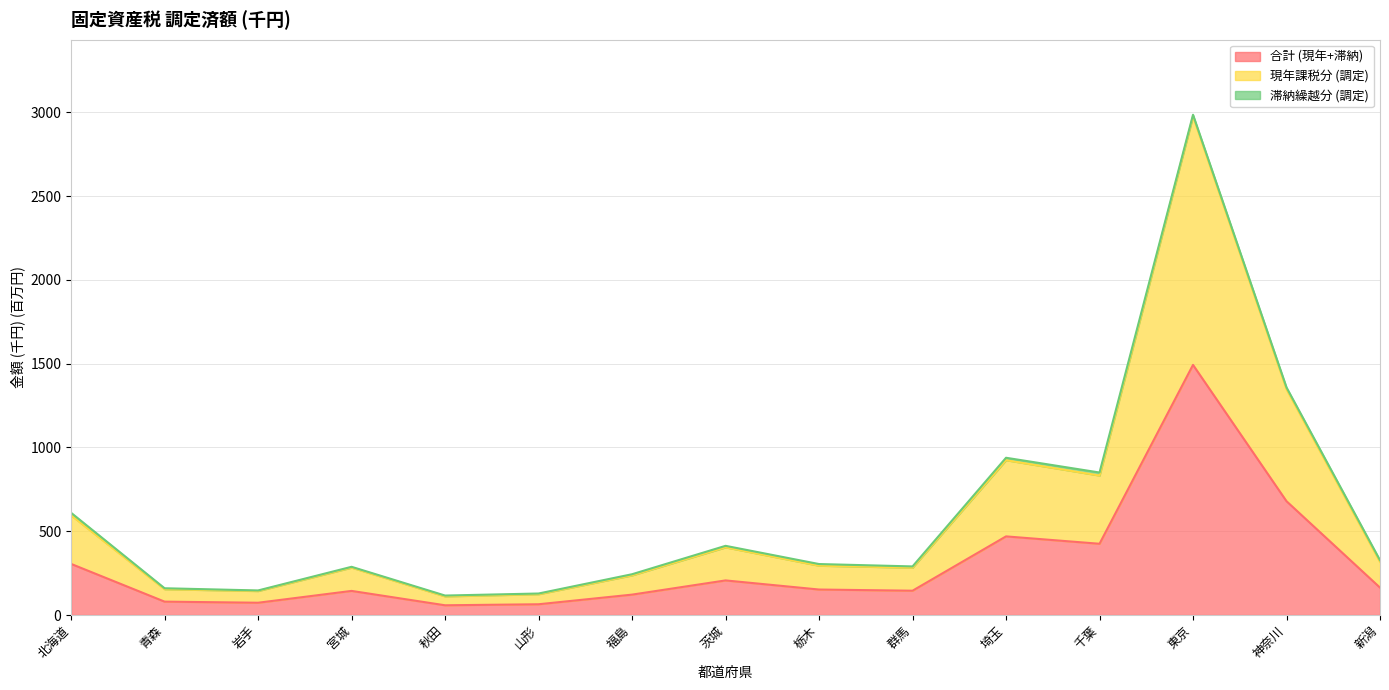

What is the maximum value for 合計 (現年+滞納)?

1492.7